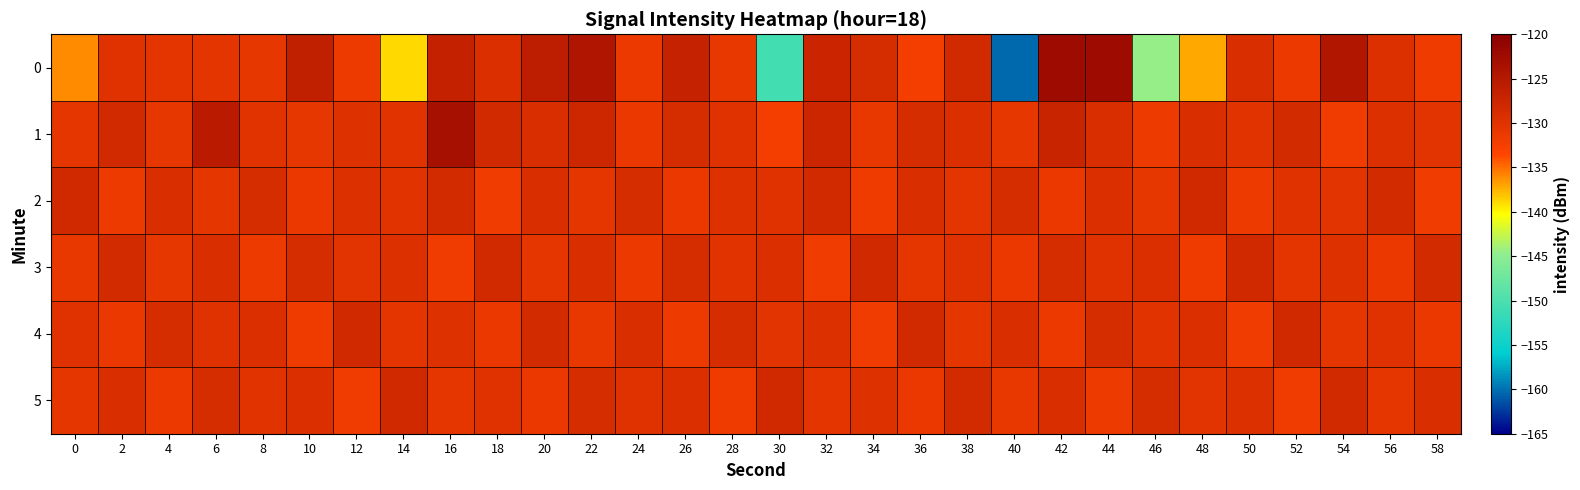

Reading right to left, transcribe all the data shown in this chart.

0: 58=-131.6	56=-129.7	54=-124.4	52=-131.3	50=-129.0	48=-137.1	46=-144.6	44=-122.3	42=-122.3	40=-160.4	38=-128.4	36=-132.3	34=-128.8	32=-127.5	30=-150.7	28=-130.9	26=-126.7	24=-131.4	22=-124.3	20=-125.9	18=-129.4	16=-126.5	14=-138.9	12=-131.4	10=-126.5	8=-130.7	6=-130.5	4=-130.5	2=-129.9	0=-136.1
1: 58=-130.3	56=-129.6	54=-131.8	52=-128.5	50=-130.1	48=-129.2	46=-131.5	44=-129.0	42=-127.3	40=-130.9	38=-129.4	36=-128.8	34=-131.0	32=-127.7	30=-132.2	28=-129.9	26=-128.9	24=-131.2	22=-127.8	20=-129.1	18=-128.4	16=-123.2	14=-130.2	12=-129.7	10=-130.8	8=-130.1	6=-125.6	4=-130.8	2=-128.4	0=-130.6
2: 58=-131.9	56=-128.6	54=-130.2	52=-129.9	50=-131.6	48=-128.1	46=-130.8	44=-129.5	42=-131.1	40=-128.8	38=-130.5	36=-129.0	34=-131.7	32=-128.3	30=-130.0	28=-129.7	26=-131.2	24=-128.9	22=-130.6	20=-129.2	18=-131.8	16=-128.5	14=-130.1	12=-129.6	10=-131.2	8=-128.9	6=-130.7	4=-129.0	2=-131.5	0=-128.2
3: 58=-128.6	56=-131.1	54=-129.8	52=-130.5	50=-128.1	48=-131.7	46=-129.3	44=-130.0	42=-128.7	40=-131.2	38=-129.9	36=-130.6	34=-128.2	32=-131.8	30=-129.5	28=-130.1	26=-128.8	24=-131.3	22=-129.0	20=-130.7	18=-128.3	16=-131.9	14=-129.6	12=-130.2	10=-128.9	8=-131.5	6=-129.1	4=-130.8	2=-128.5	0=-131.0
4: 58=-131.2	56=-129.9	54=-130.6	52=-128.2	50=-131.8	48=-129.5	46=-130.1	44=-128.8	42=-131.3	40=-129.0	38=-130.7	36=-128.3	34=-131.9	32=-129.6	30=-130.2	28=-128.9	26=-131.6	24=-129.2	22=-130.9	20=-128.6	18=-131.1	16=-129.8	14=-130.5	12=-128.1	10=-131.7	8=-129.3	6=-130.0	4=-128.7	2=-131.2	0=-129.9
5: 58=-129.0	56=-130.7	54=-128.3	52=-131.9	50=-129.6	48=-130.2	46=-128.9	44=-131.6	42=-129.2	40=-130.9	38=-128.6	36=-131.1	34=-129.8	32=-130.5	30=-128.1	28=-131.7	26=-129.3	24=-130.0	22=-128.7	20=-131.2	18=-129.9	16=-130.6	14=-128.2	12=-131.8	10=-129.5	8=-130.1	6=-128.8	4=-131.3	2=-129.0	0=-130.7